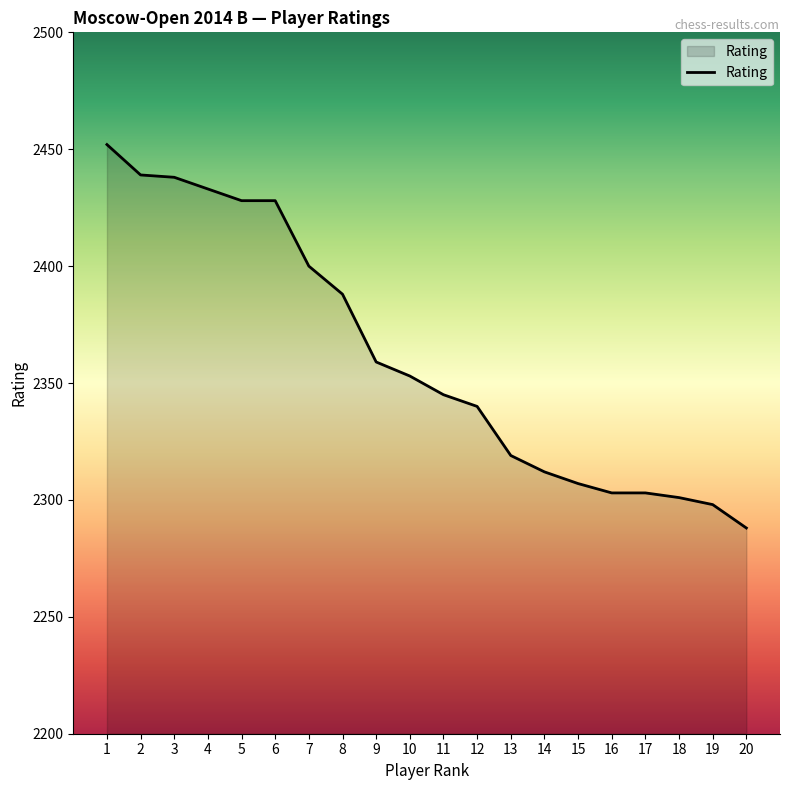

Which has a higher value, 15 or 8?

8